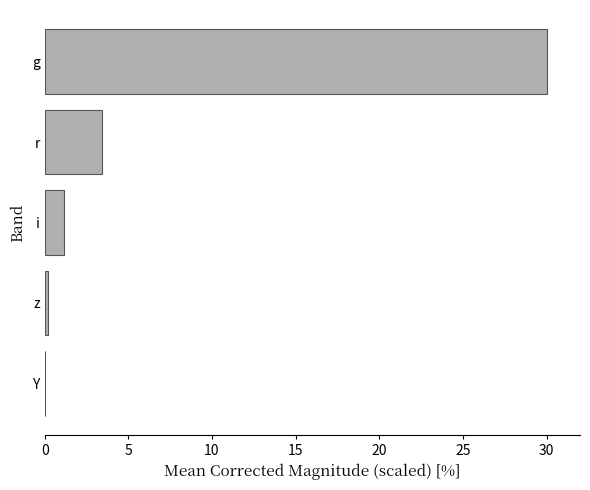

What is the greatest value displayed?

30.0